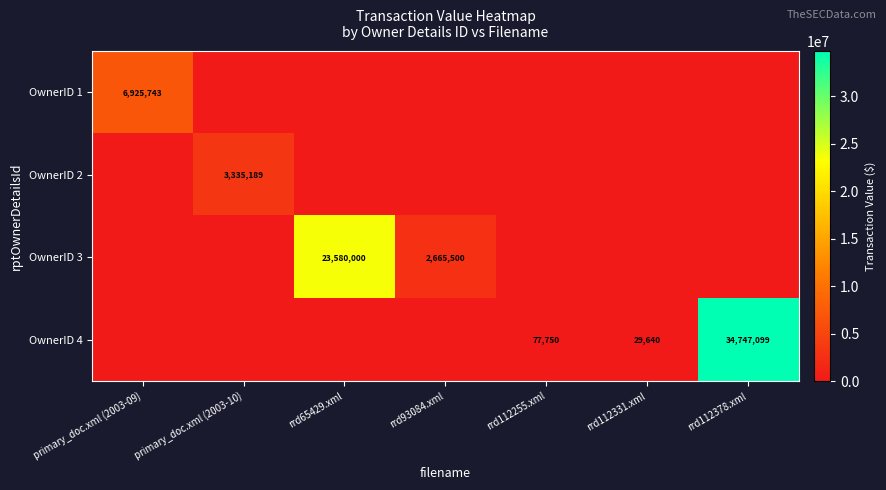

The value of OwnerID 3 at rrd93084.xml is 2665500. True or false?

True